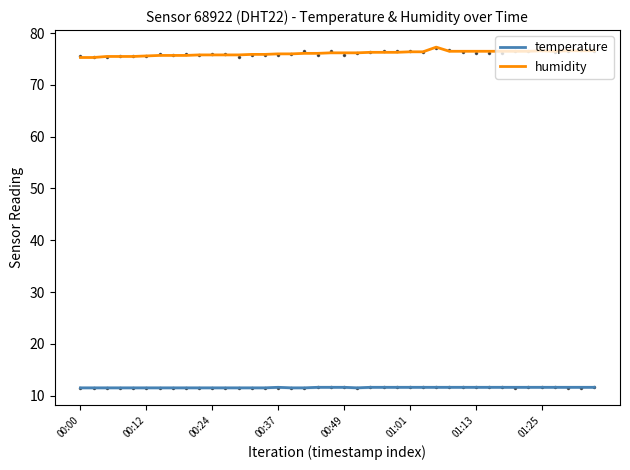

Rank the series by their maximum value, from highest to lowest.

humidity, temperature